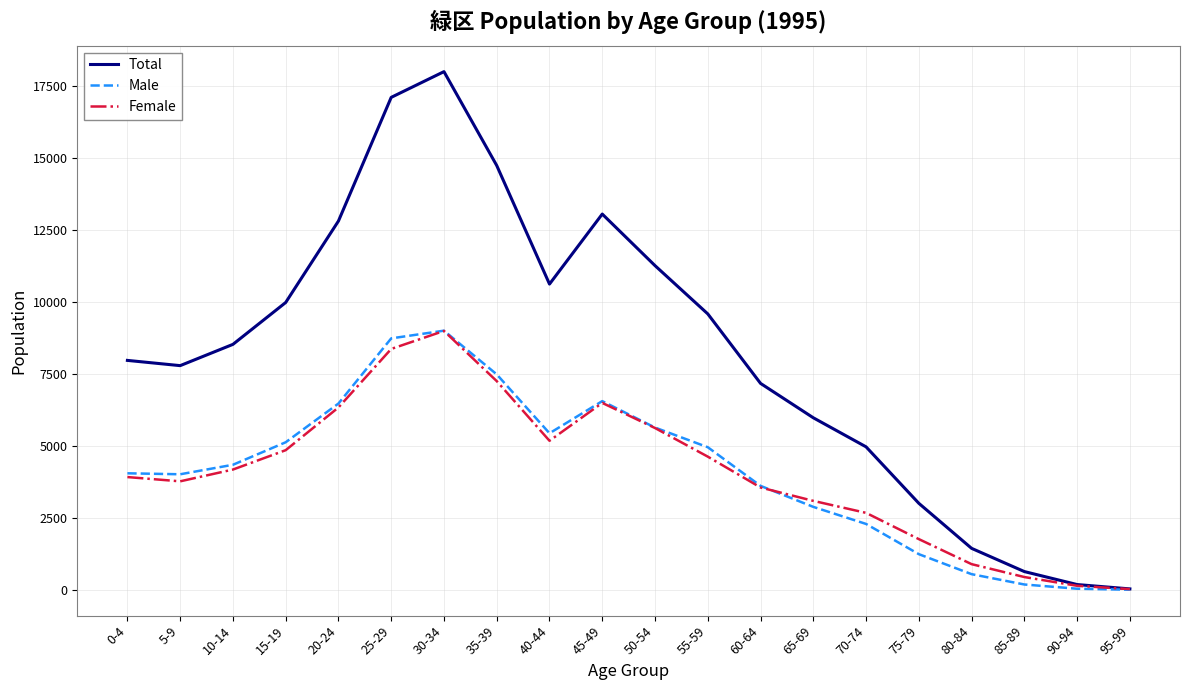

Is the value of Total at 45-49 greater than the value of Male at 40-44?

Yes